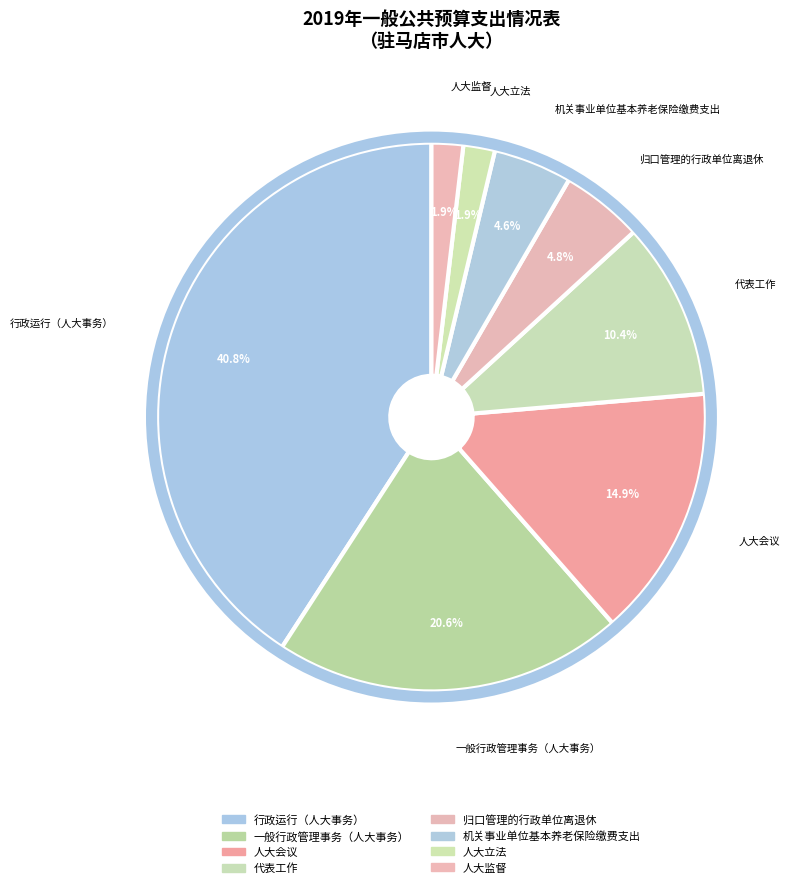

To the nearest percent, what is the difference between the 行政运行（人大事务） and 代表工作 slice percentages?

30%